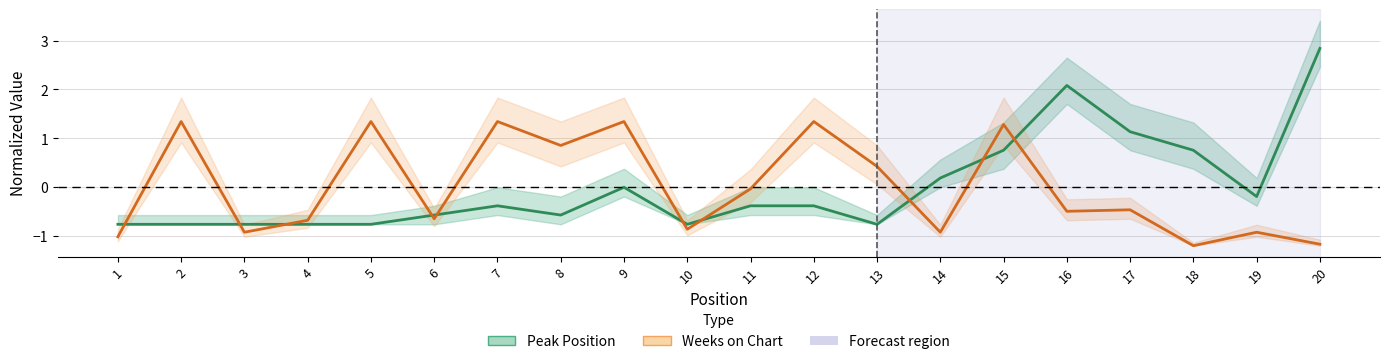

Is it true that Weeks on Chart equals -0.5 at 17?

True